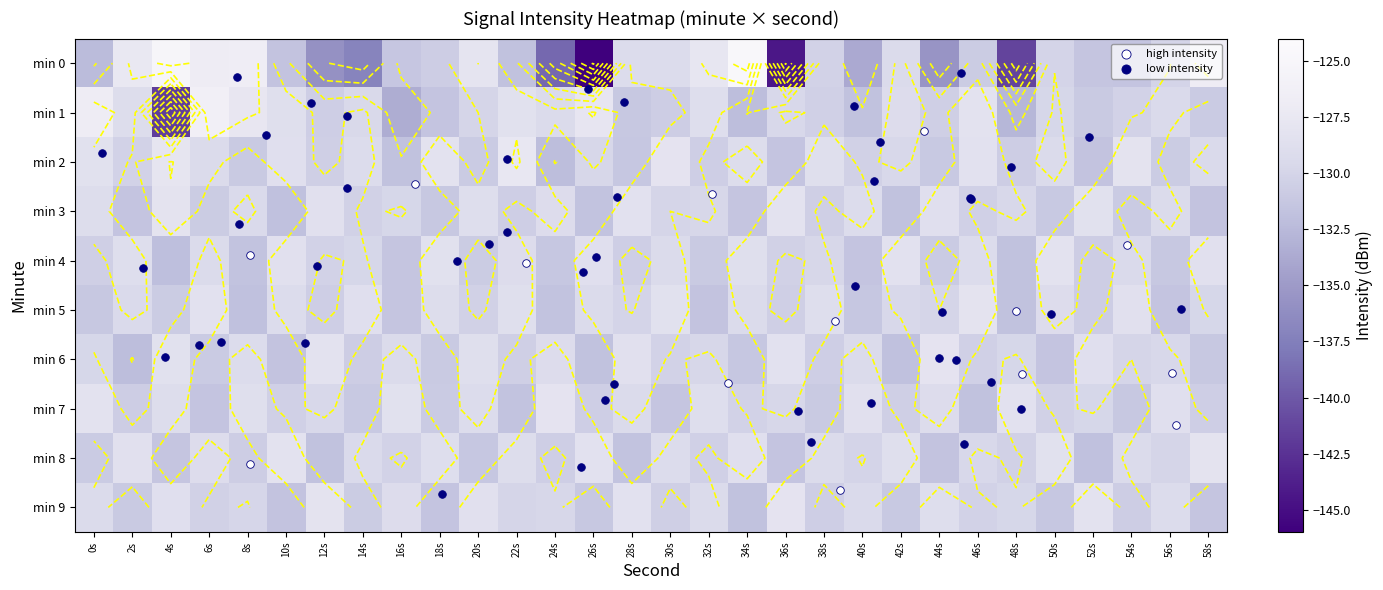

What is the lowest value of the 7 series?

-131.8